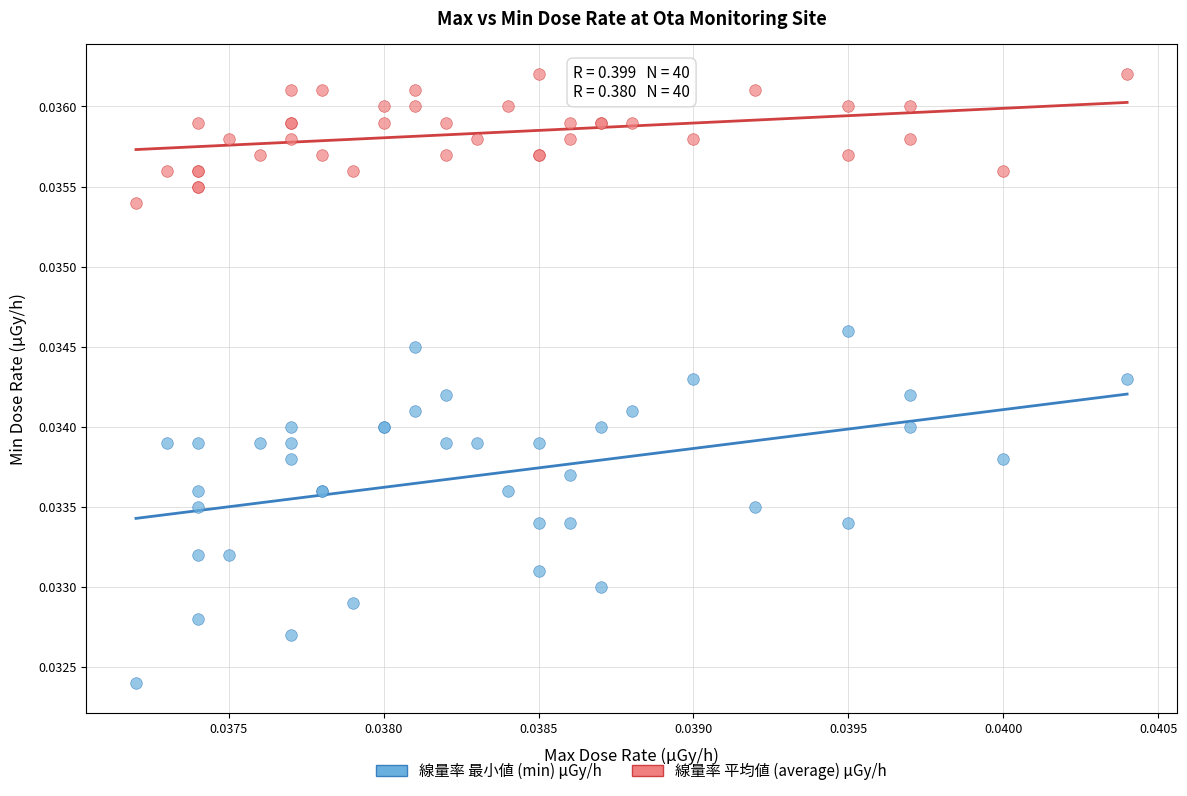

Which series contains the highest Y value?

線量率 平均値 (average) μGy/h